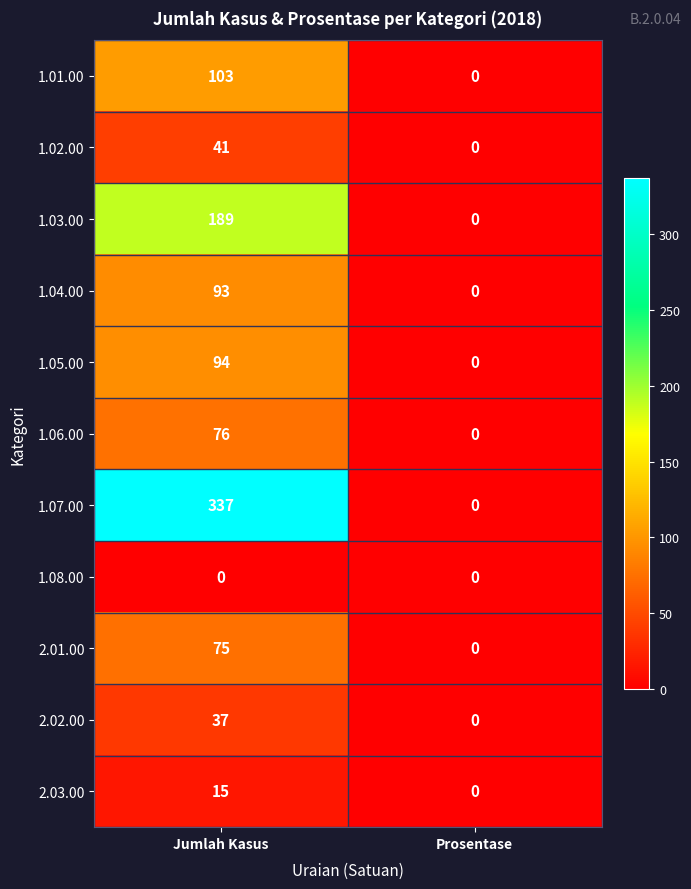

The 1.01.00 series shows 166 at Jumlah Kasus. True or false?

False